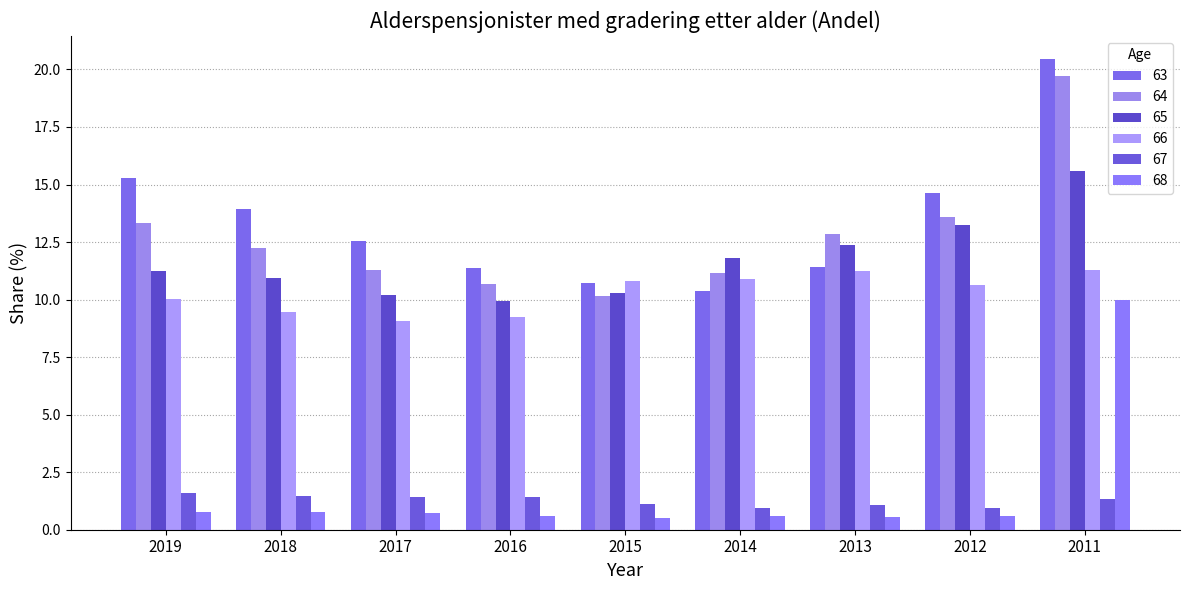

The value of 65 at 2011 is 15.6. True or false?

True